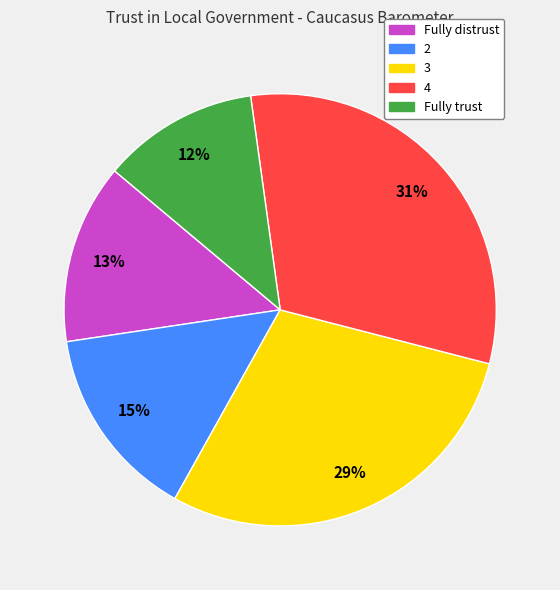

What is the largest slice in the pie chart?

4